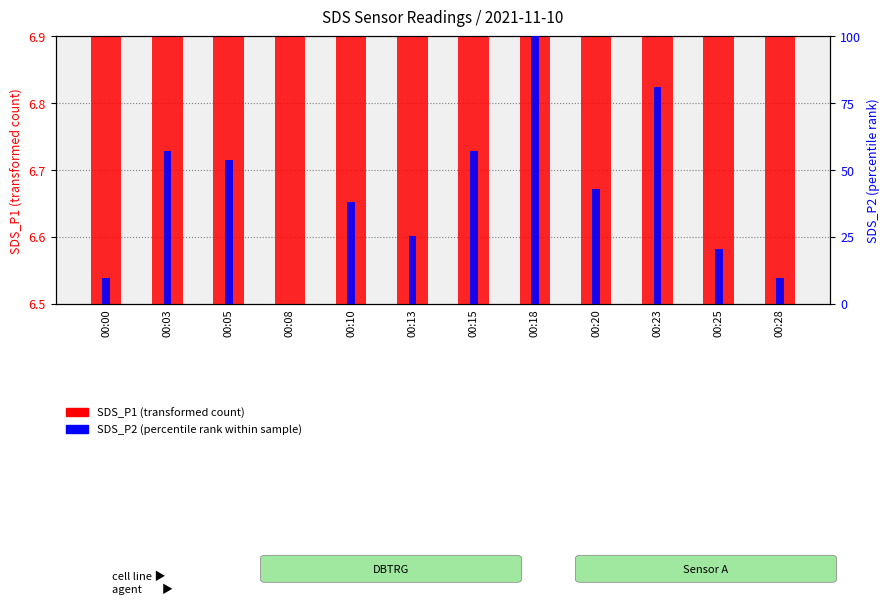

What is the approximate value of SDS_P2 (percentile rank within sample) at 00:13?

25.2